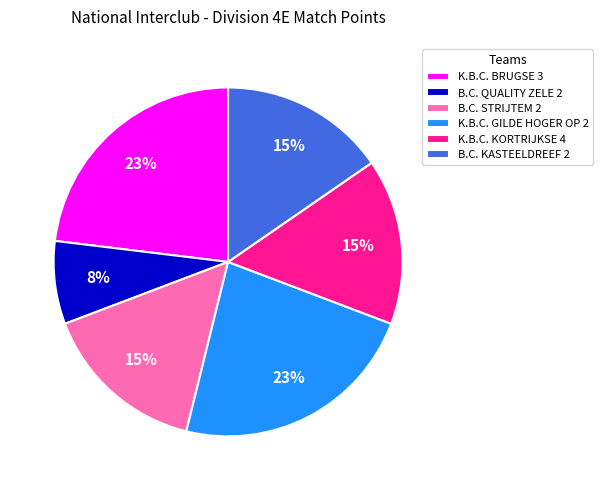

Which slice is the smallest?

B.C. QUALITY ZELE 2